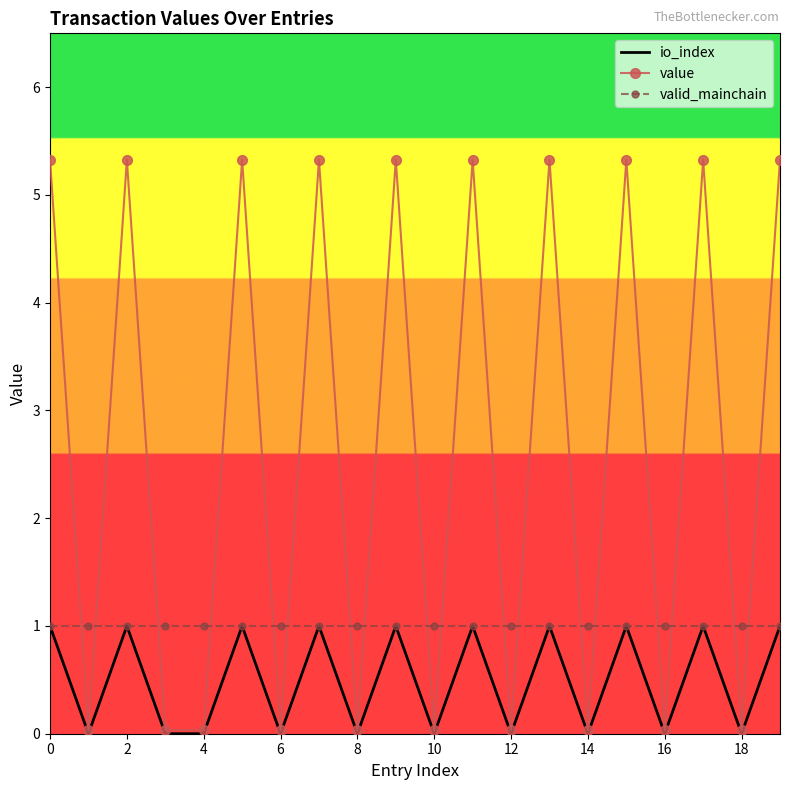

Which series has the largest total across all categories?

value